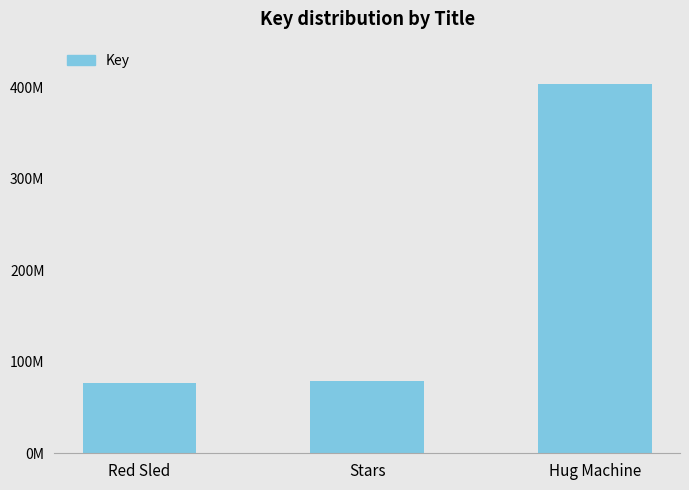

Does the chart contain any negative values?

No